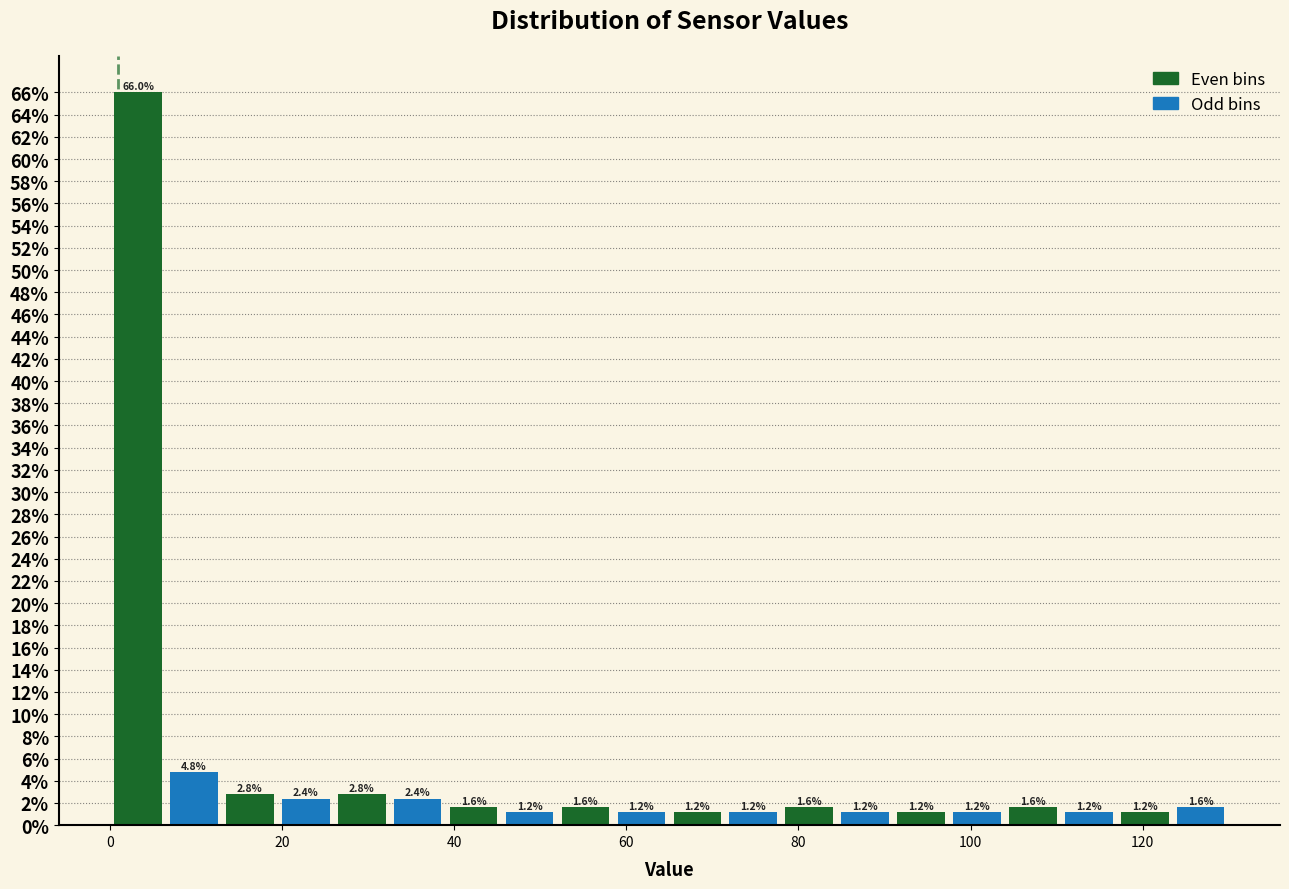

Read against the x-axis, roughly where is the centre of the tallest bar?

4